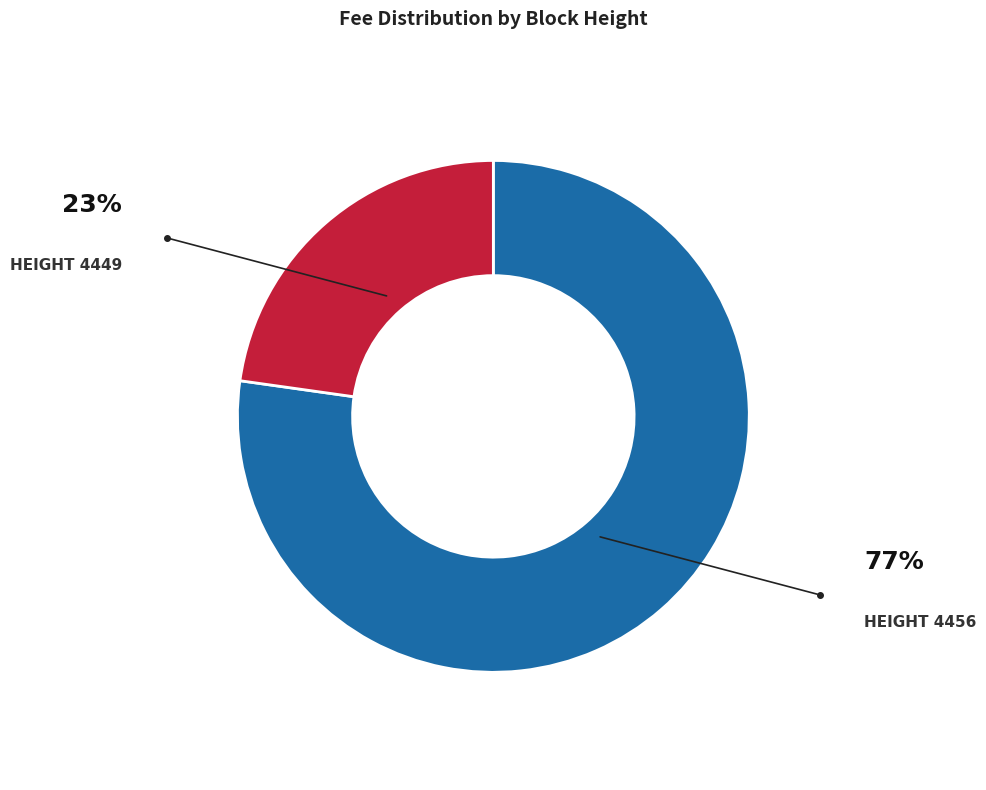

Does any single category account for the majority?

Yes